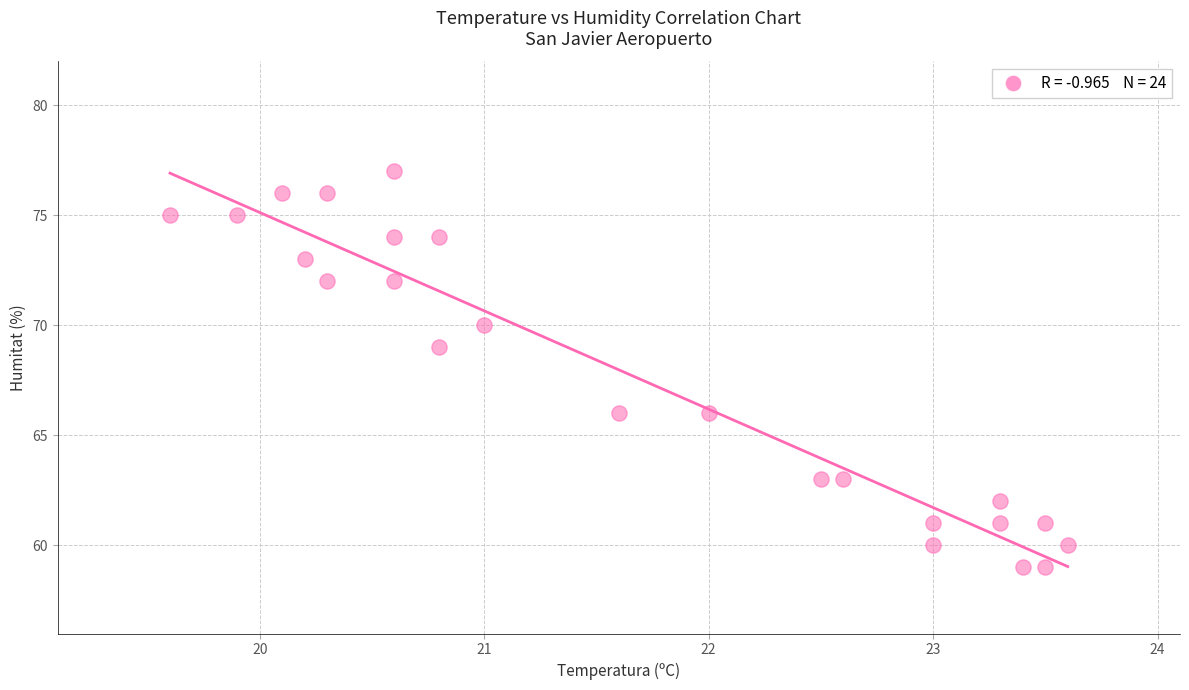

What is the range of Y values (max minus min)?

18